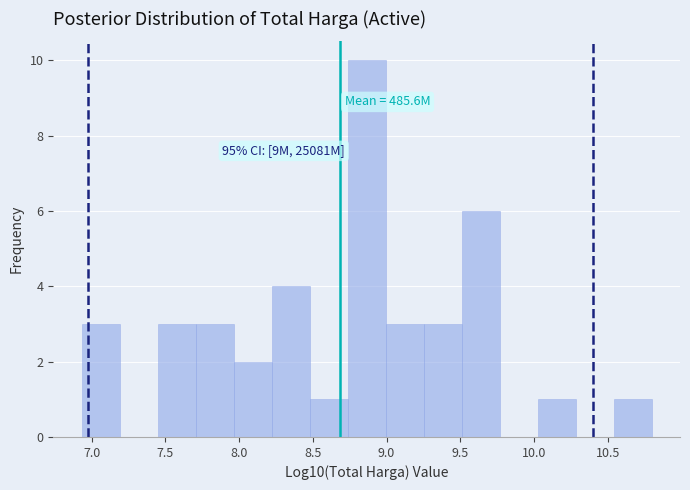

Which range on the x-axis has the tallest bar?

8.75 to 9.00